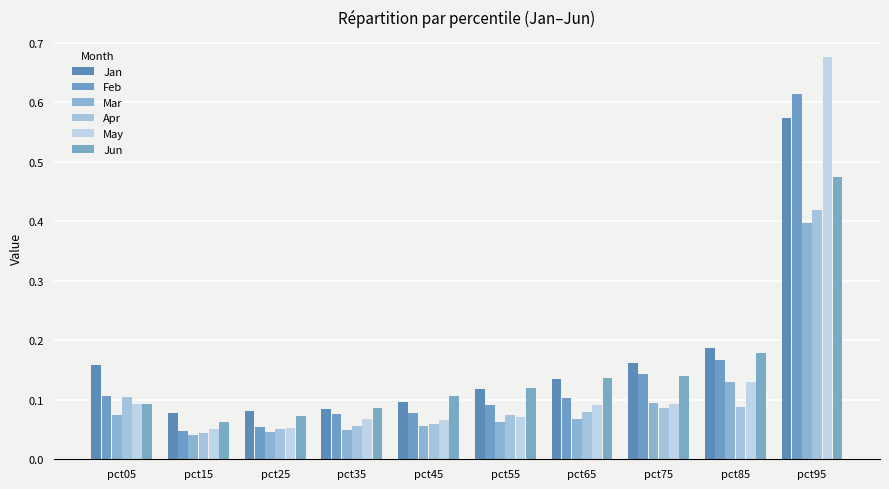

What is the difference between the maximum and minimum values in the Feb series?

0.6